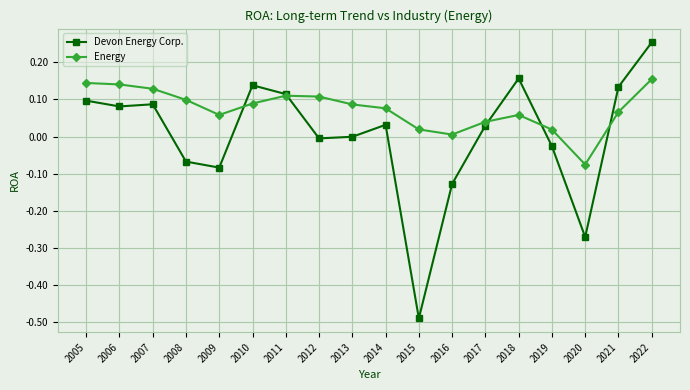

The value of Devon Energy Corp. at 2007 is 0.0. True or false?

False